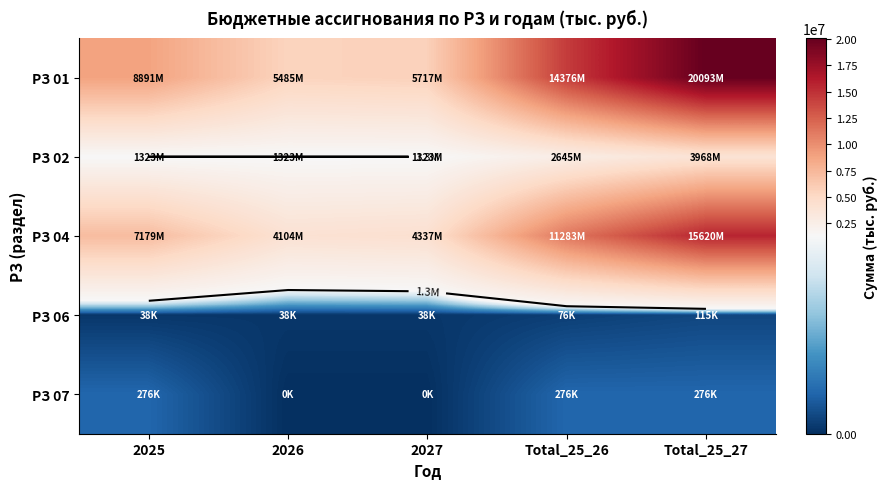

What is the difference between the highest and lowest values at Total_25_26?

14299396